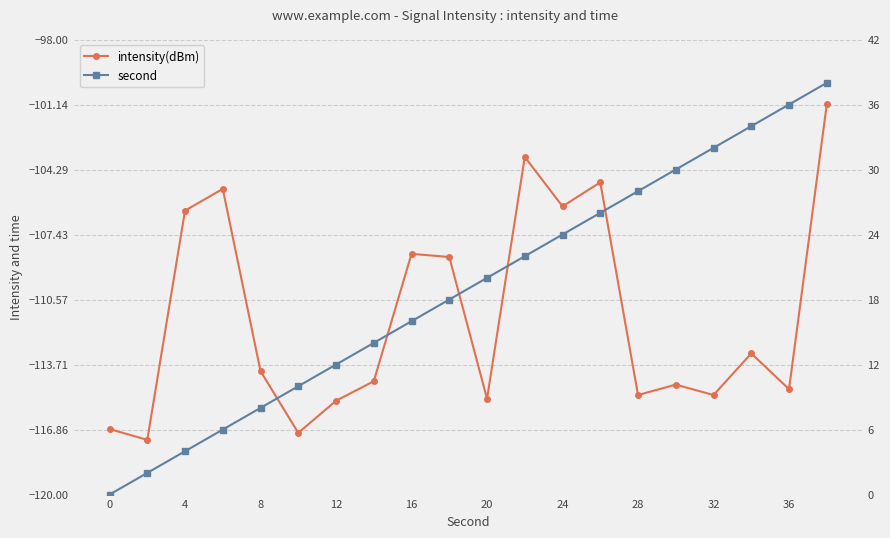

True or false: second and intensity(dBm) cross at least once.

False